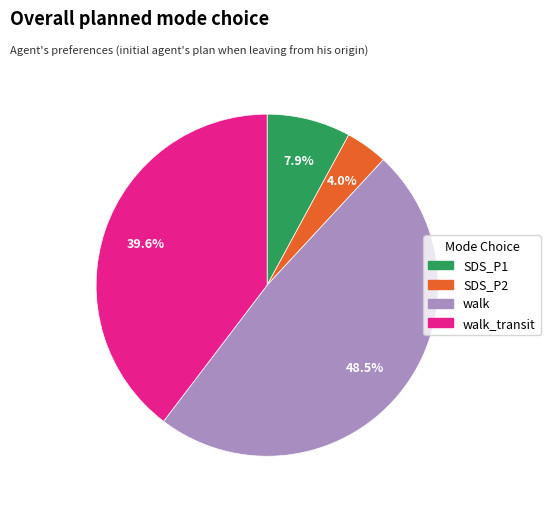

Does any single category account for the majority?

No